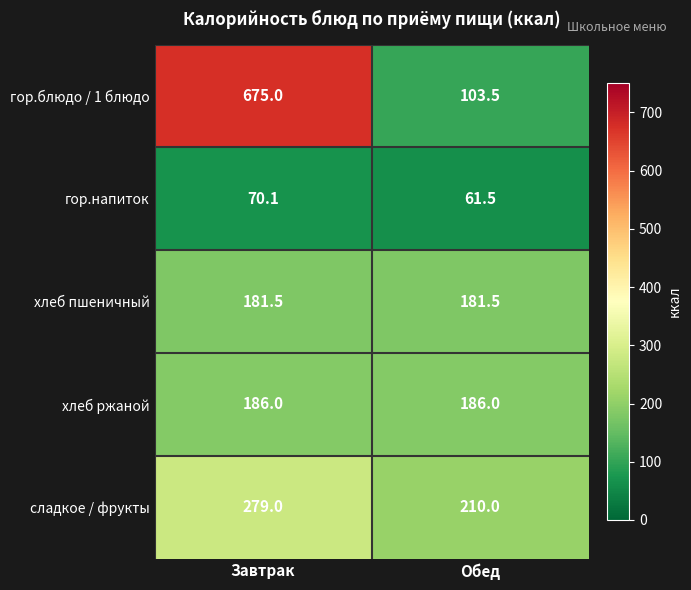

What is the sum of the гор.блюдо / 1 блюдо values at Завтрак and Обед?

778.5